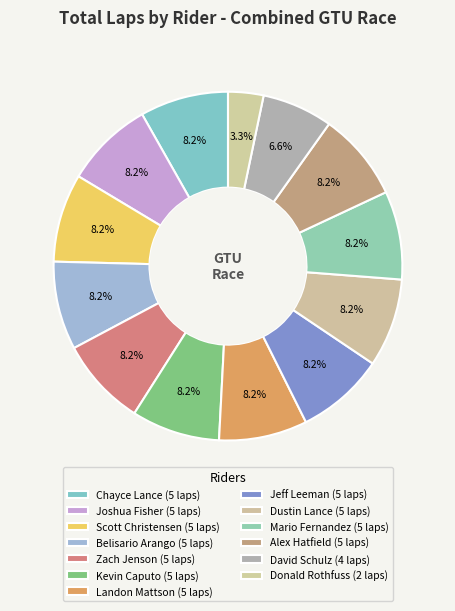

Count the number of slices in the pie.

13